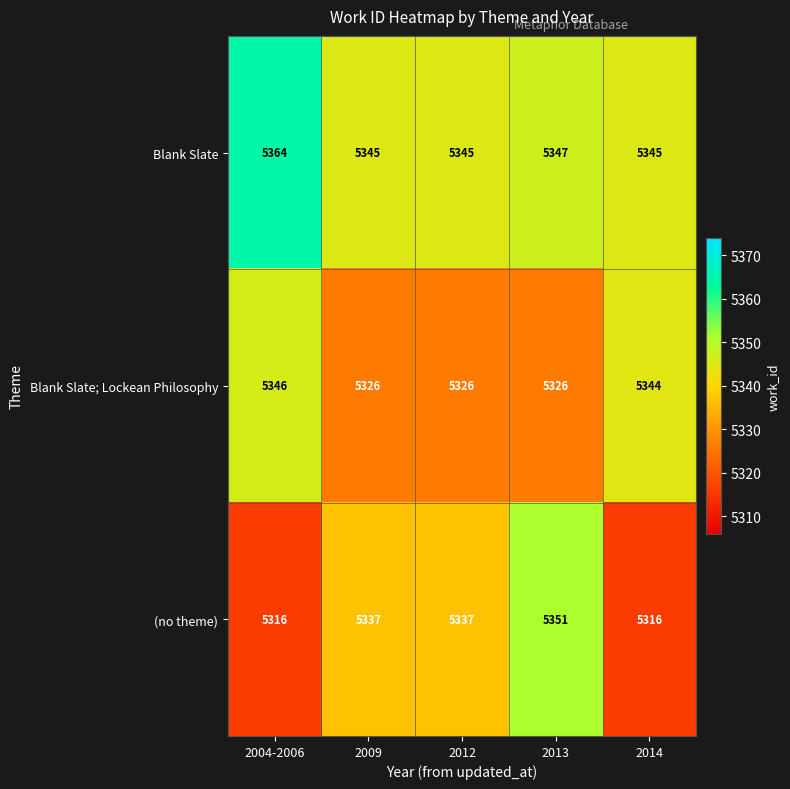

What is the sum of the (no theme) values at 2013 and 2014?

10667